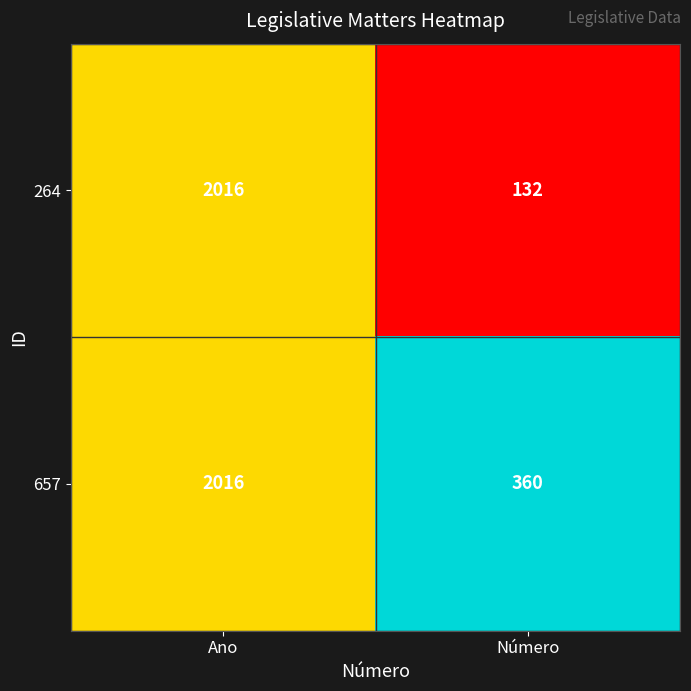

What value does the 264 series have at Ano, to the nearest 10?

2020